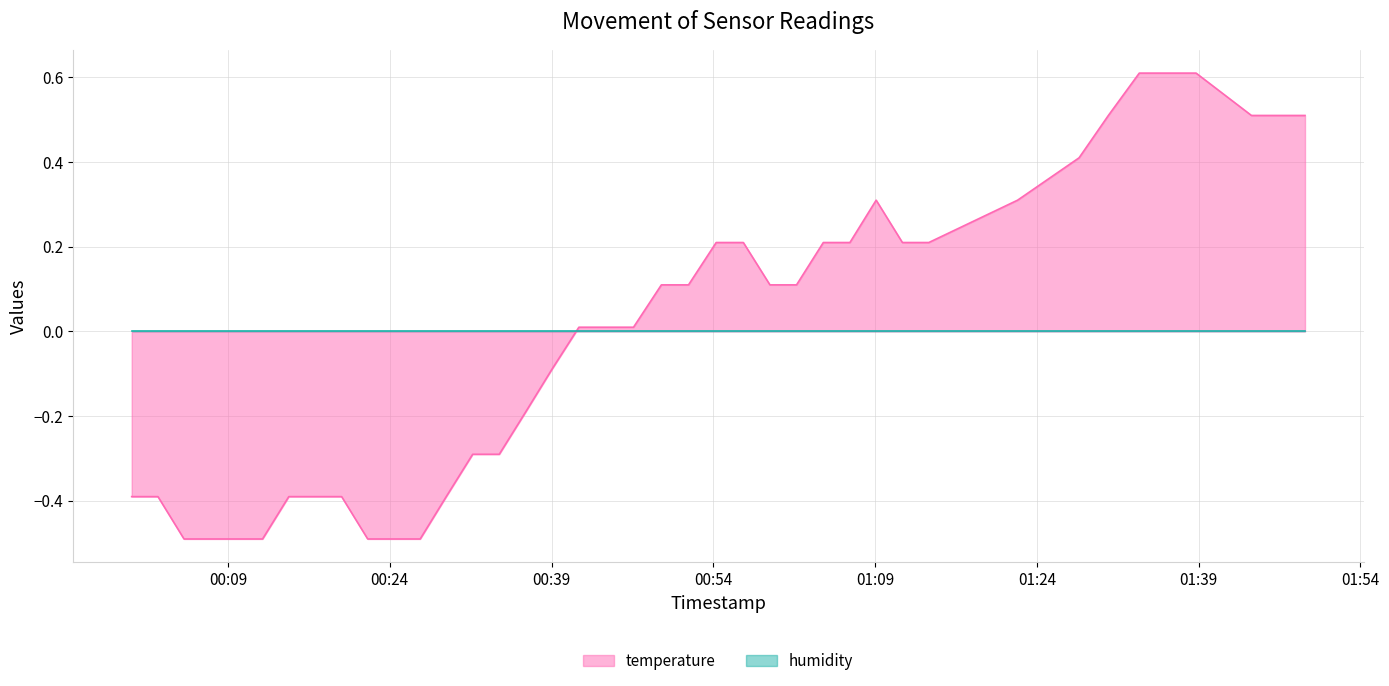

What is the greatest value displayed?

0.6